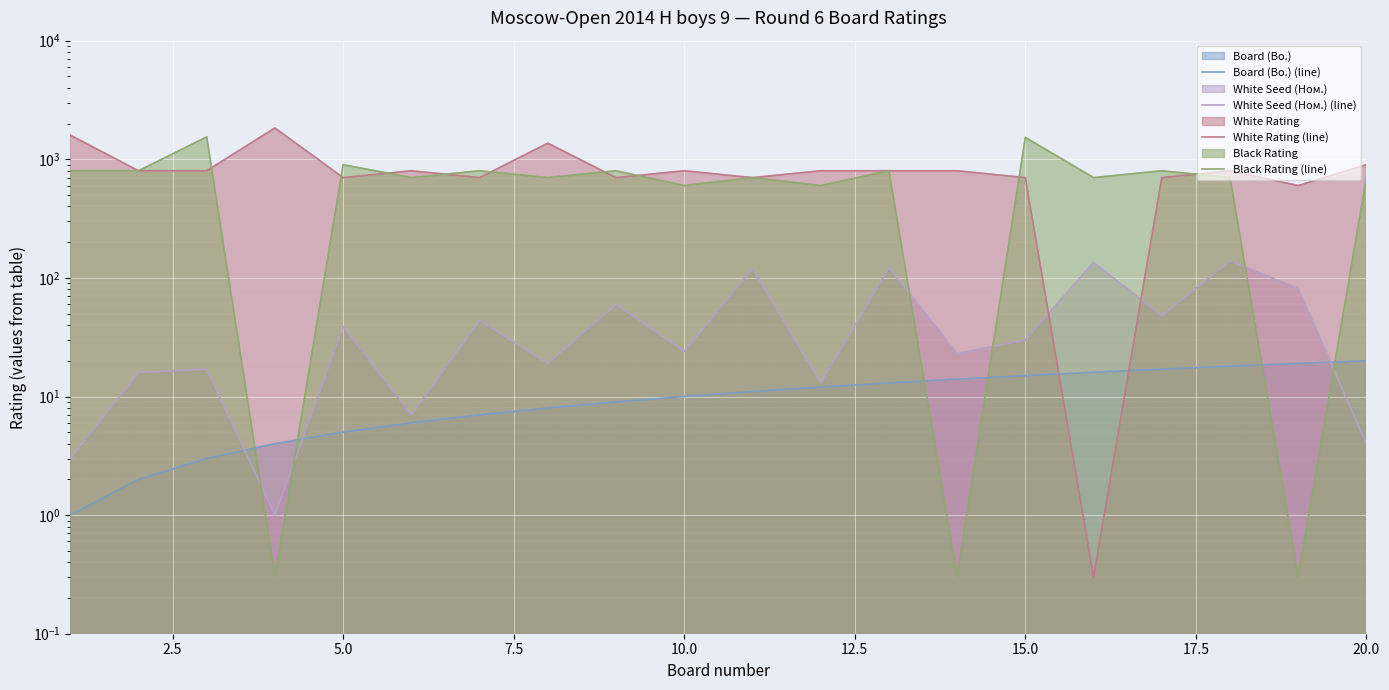

Between 15.0 and 20.0, which series saw the biggest shift?

White Seed (Ном.) (line)